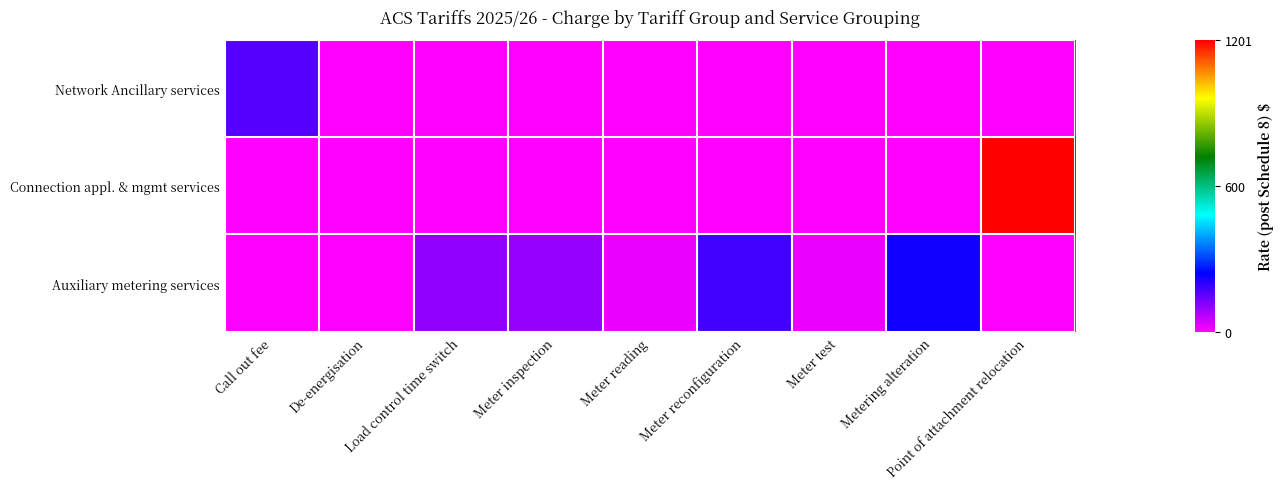

Reading right to left, list all the values displayed in this chart.

Network Ancillary services: Point of attachment relocation=0.0	Metering alteration=0.0	Meter test=0.0	Meter reconfiguration=0.0	Meter reading=0.0	Meter inspection=0.0	Load control time switch=0.0	De-energisation=0.0	Call out fee=163.1
Connection appl. & mgmt services: Point of attachment relocation=1200.8	Metering alteration=0.0	Meter test=0.0	Meter reconfiguration=0.0	Meter reading=0.0	Meter inspection=0.0	Load control time switch=0.0	De-energisation=0.0	Call out fee=0.0
Auxiliary metering services: Point of attachment relocation=0.0	Metering alteration=229.4	Meter test=23.1	Meter reconfiguration=179.2	Meter reading=20.2	Meter inspection=101.6	Load control time switch=106.9	De-energisation=0.0	Call out fee=0.0